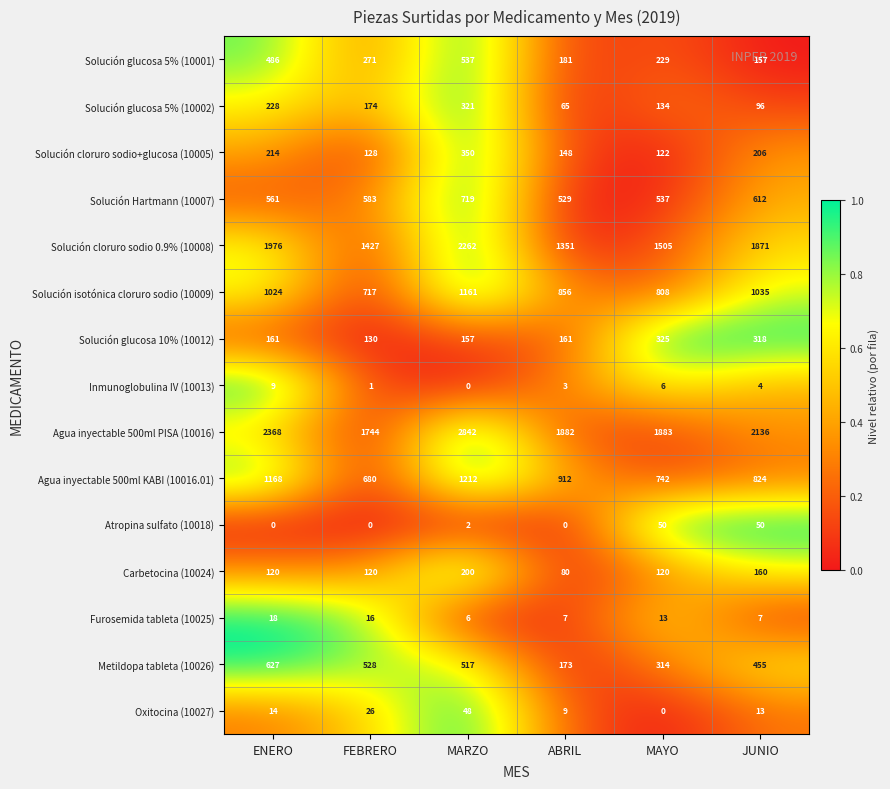

Which series changed the most between FEBRERO and JUNIO?

Solución cloruro sodio 0.9% (10008)